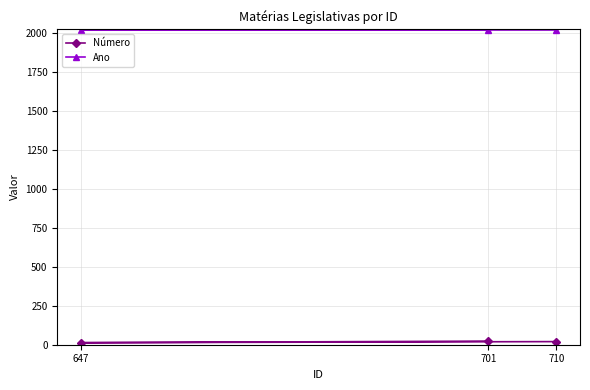

What is the highest value of the Ano series?

2021